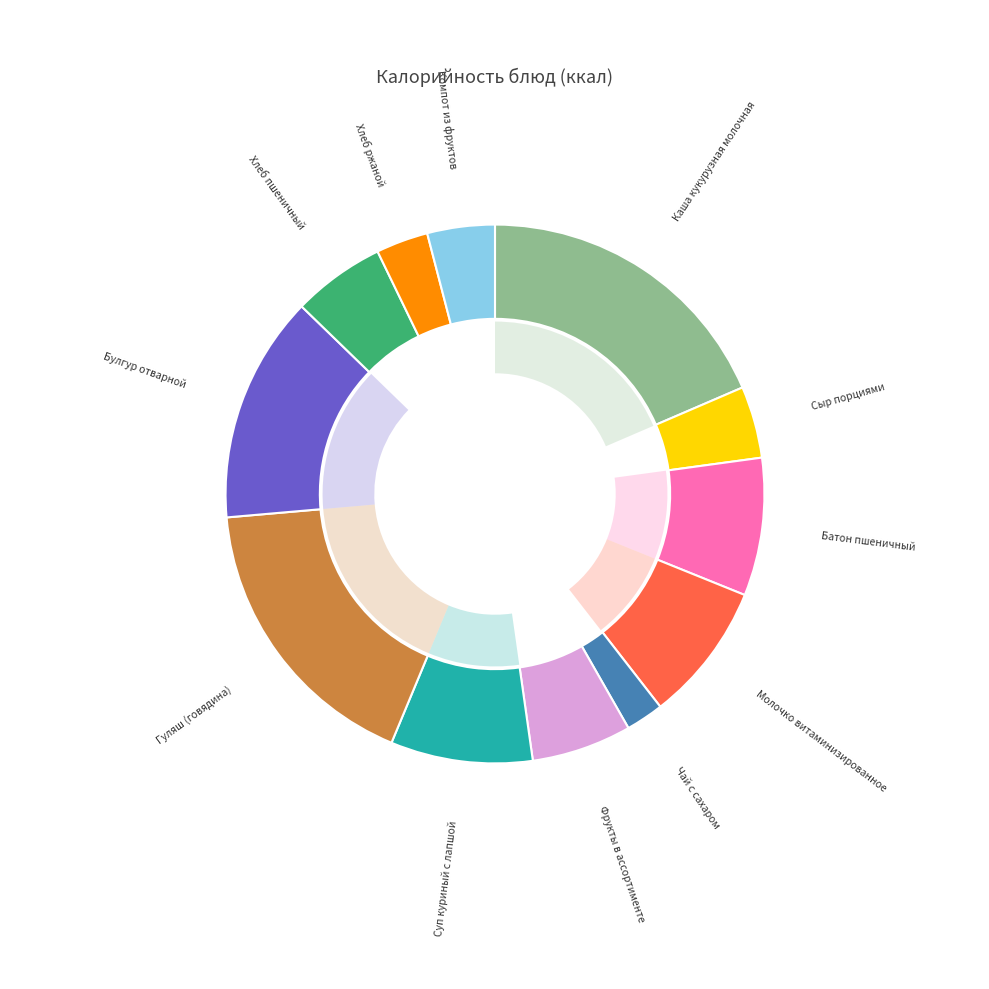

How many slices are in this pie chart?

12